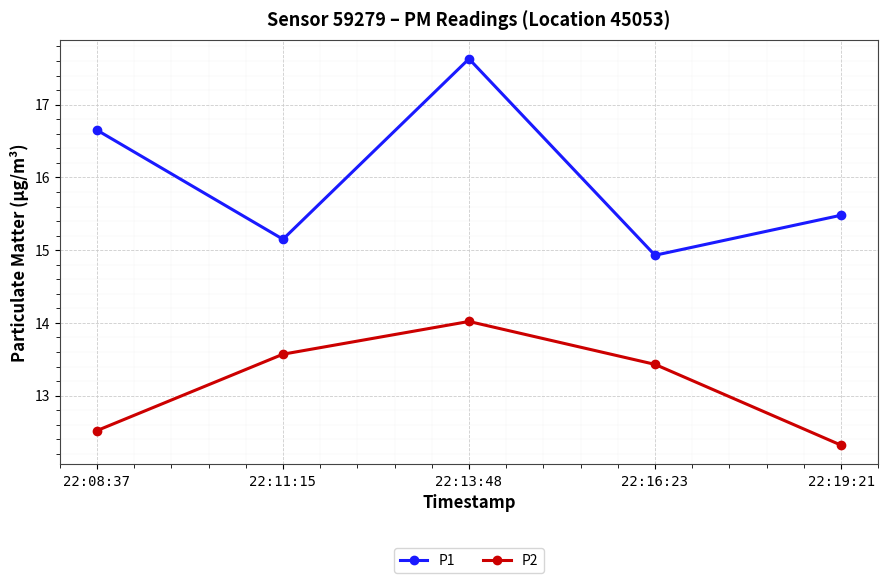

How many lines are shown in the chart?

2